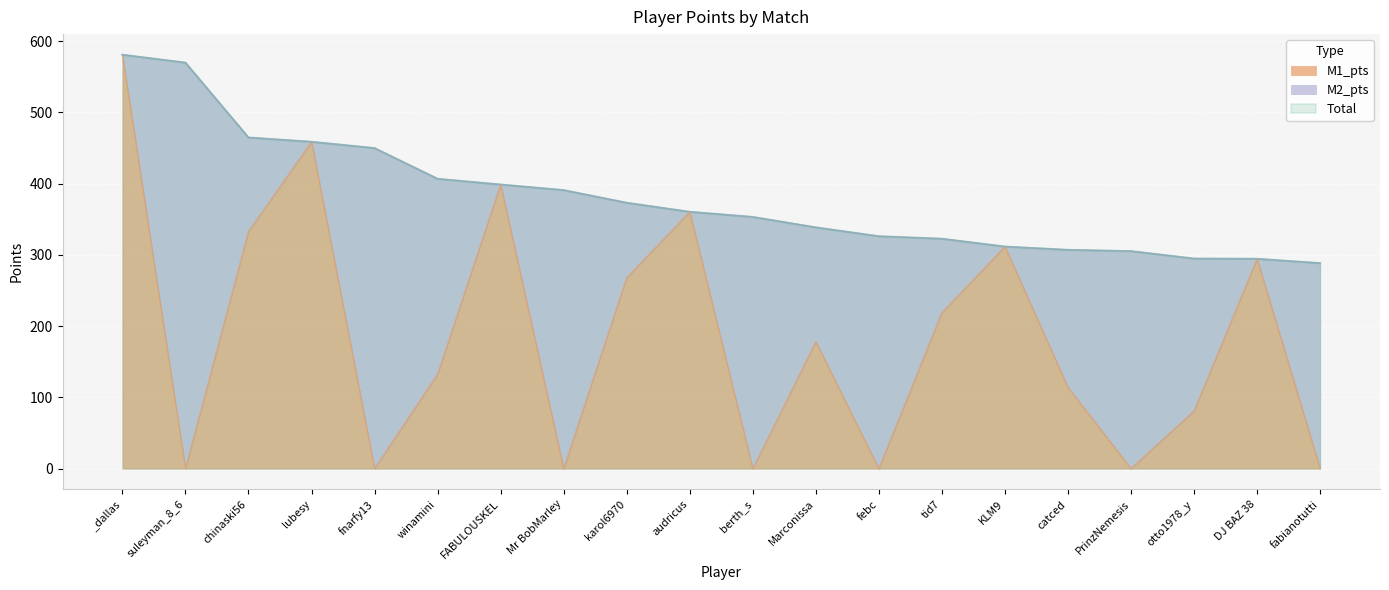

Reading left to right, what are all the values shown in this chart?

Total: _dallas=580.9	suleyman_8_6=569.8	chinaski56=464.7	lubesy=458.7	fnarfy13=449.9	winamini=406.8	FABULOUSKEL=398.7	Mr BobMarley=390.9	karol6970=373.1	audricus=360.4	berth_s=353.2	Marconissa=338.6	febc=326.1	tid7=322.6	KLM9=311.6	catced=307.0	PrinzNemesis=305.2	otto1978_y=294.8	DJ BAZ 38=294.5	fabianotutti=288.3
M1_pts: _dallas=580.9	suleyman_8_6=0.0	chinaski56=332.9	lubesy=458.7	fnarfy13=0.0	winamini=132.5	FABULOUSKEL=398.7	Mr BobMarley=0.0	karol6970=268.0	audricus=360.4	berth_s=0.0	Marconissa=178.0	febc=0.0	tid7=218.9	KLM9=311.6	catced=114.0	PrinzNemesis=0.0	otto1978_y=81.0	DJ BAZ 38=294.5	fabianotutti=0.0